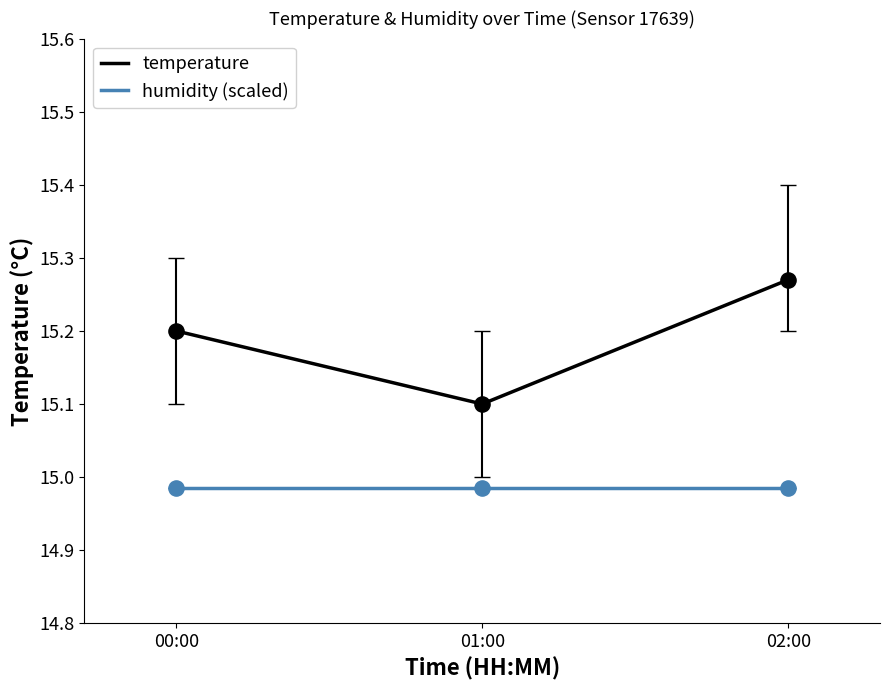

Between 01:00 and 02:00, which series saw the biggest shift?

temperature